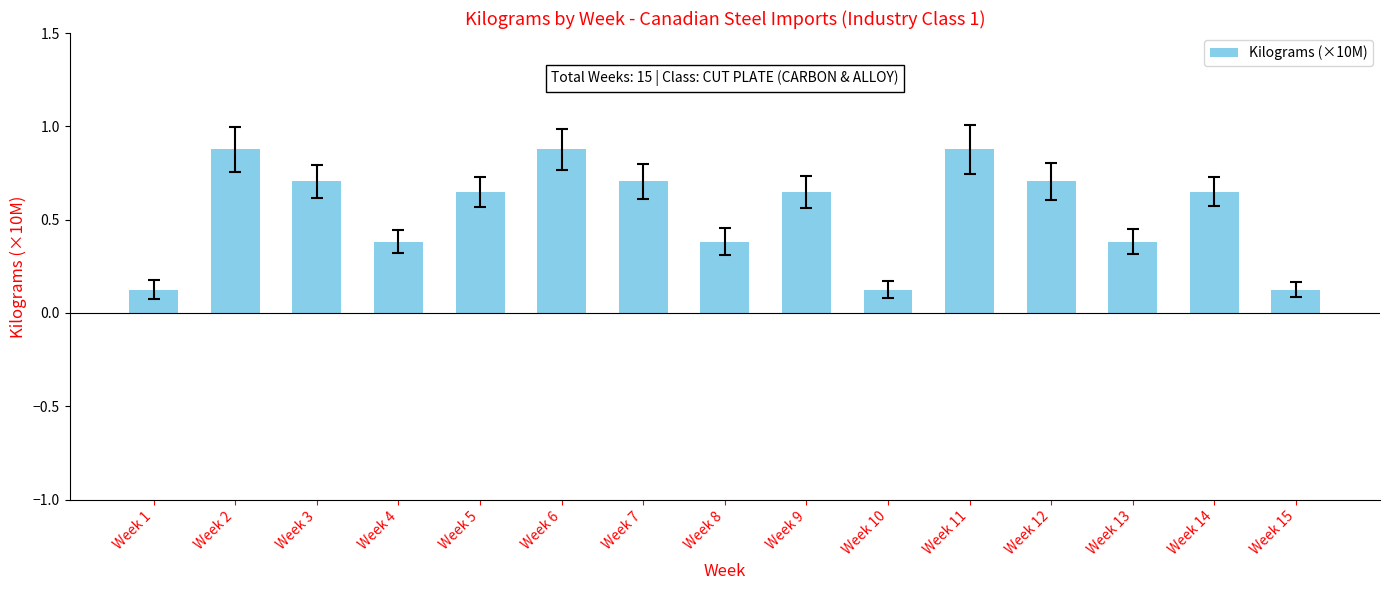

Are the bars horizontal?

No